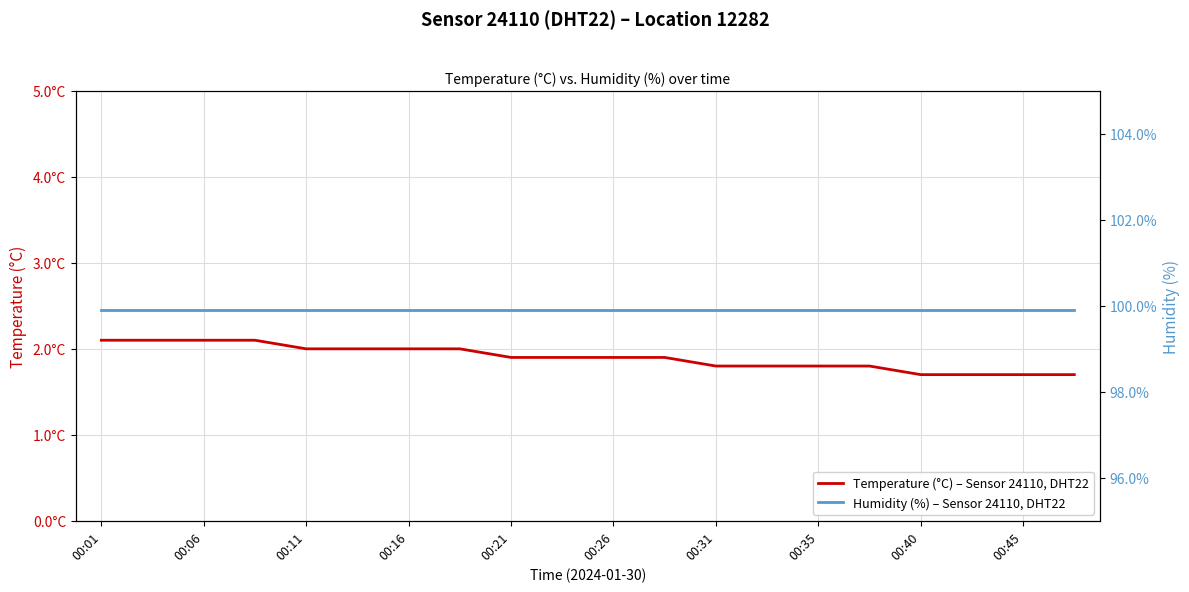

Is the value of Humidity (%) – Sensor 24110, DHT22 at 00:26 greater than the value of Temperature (°C) – Sensor 24110, DHT22 at 00:11?

Yes